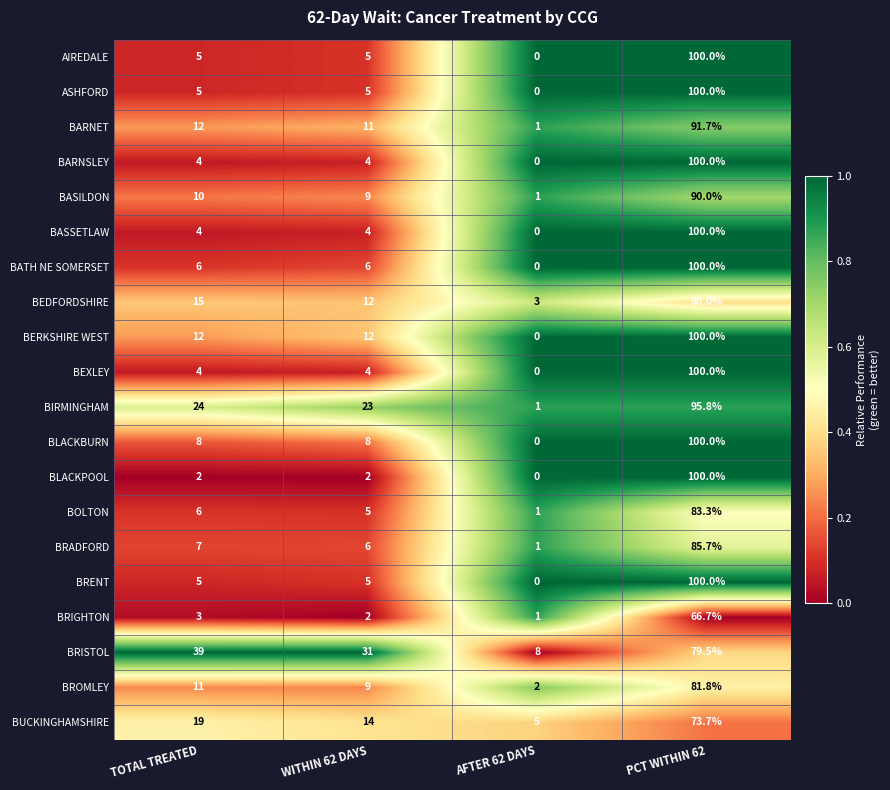

What is the maximum value for BUCKINGHAMSHIRE?

73.7